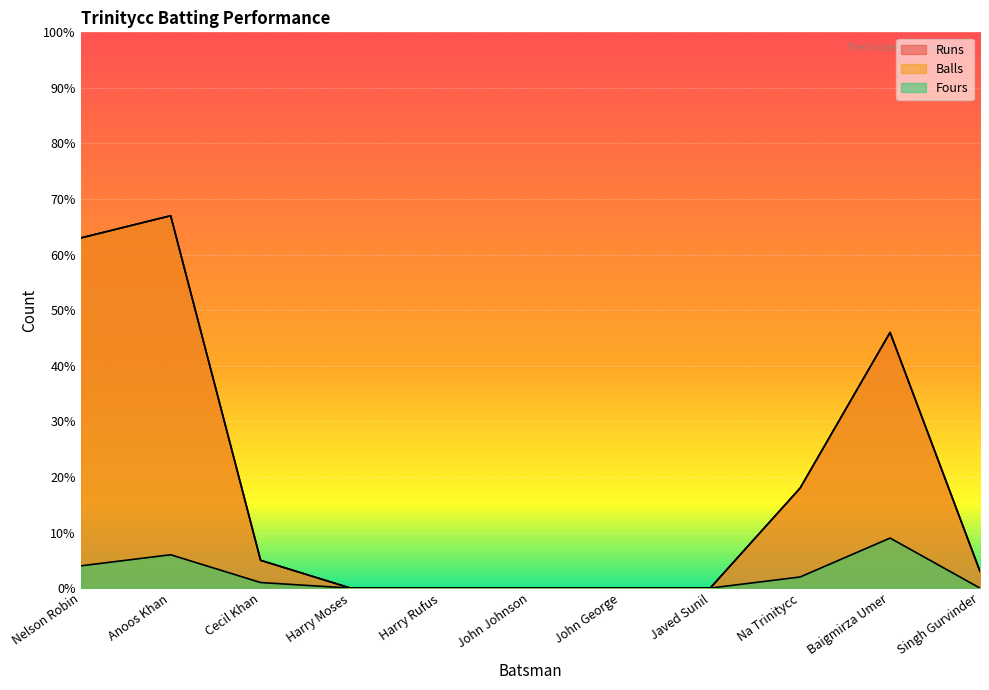

List the labels in order of Fours value, smallest first.

Harry Moses, Harry Rufus, John Johnson, John George, Javed Sunil, Singh Gurvinder, Cecil Khan, Na Trinitycc, Nelson Robin, Anoos Khan, Baigmirza Umer